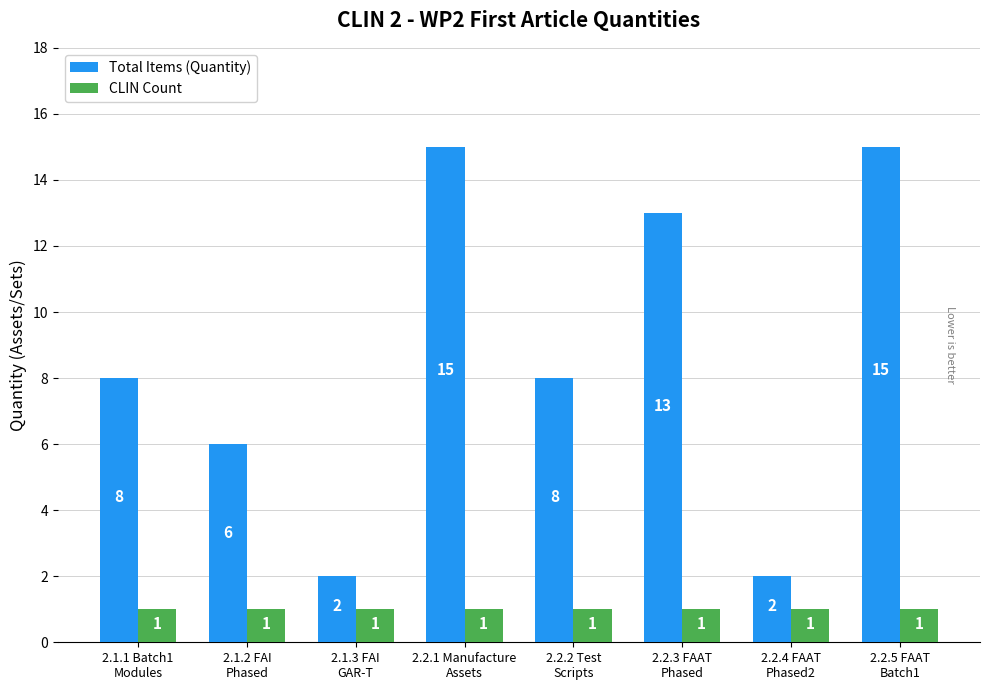

How many groups of bars are there?

8